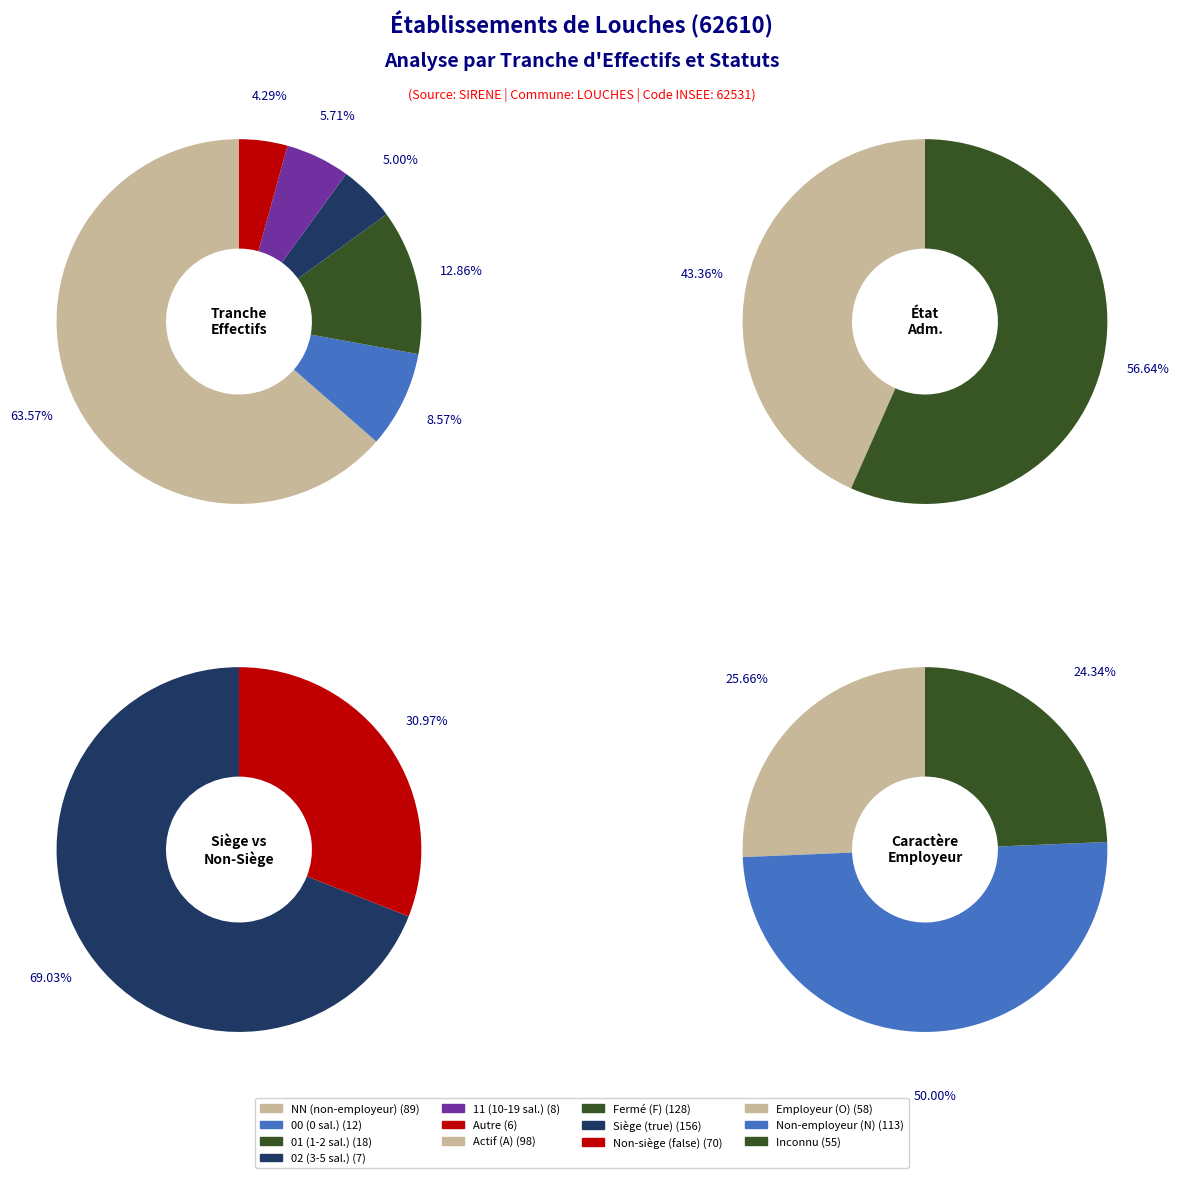

How much of the chart is everything except 01?

87.1%